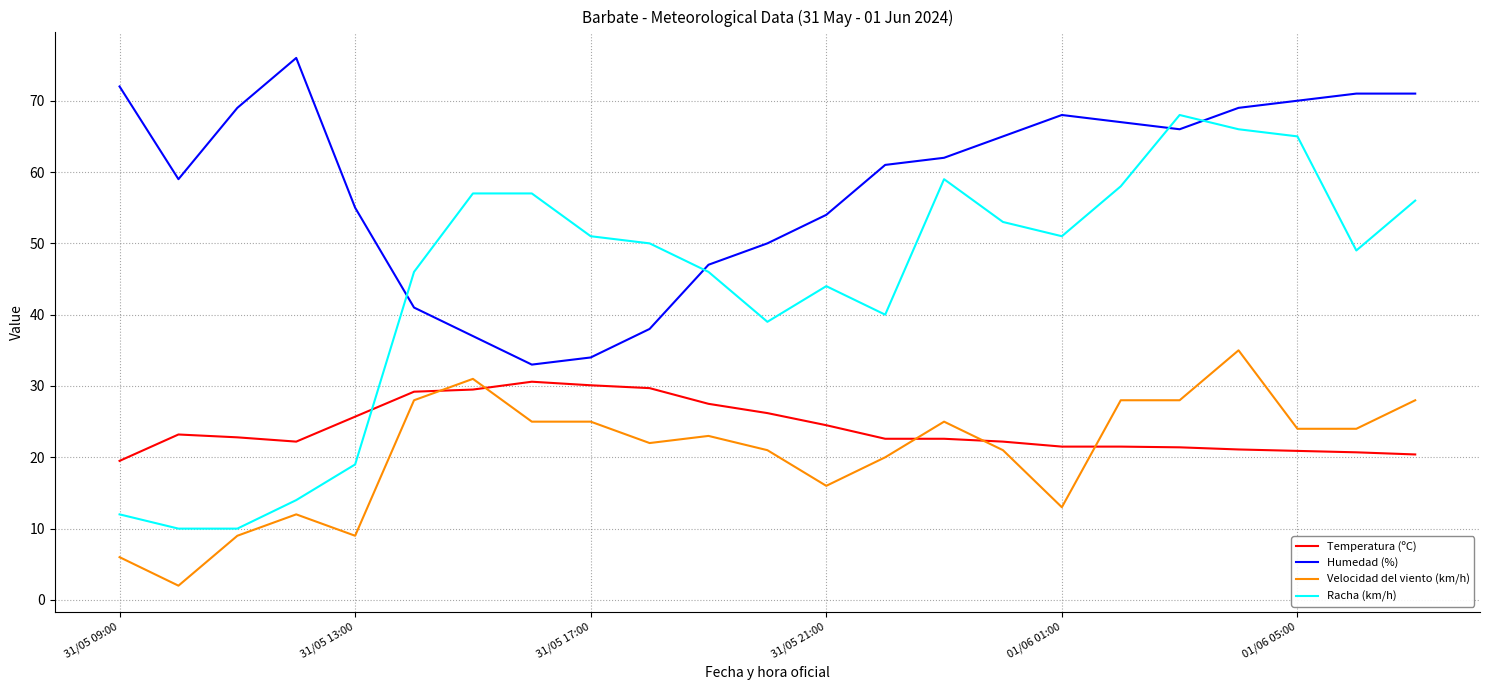

What are all the series names shown in the legend?

Temperatura (ºC), Humedad (%), Velocidad del viento (km/h), Racha (km/h)